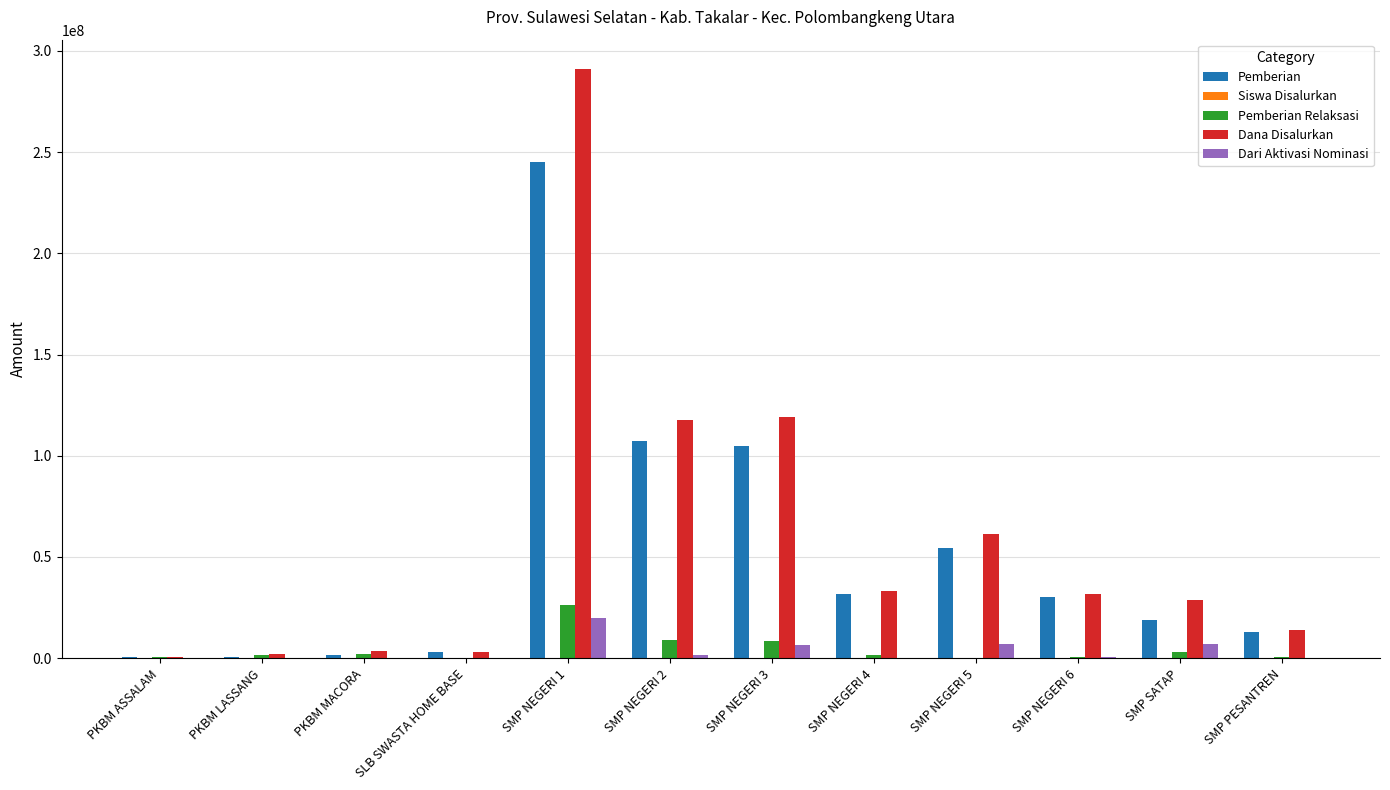

Is it true that Dari Aktivasi Nominasi equals 19875000 at SMP NEGERI 1?

True